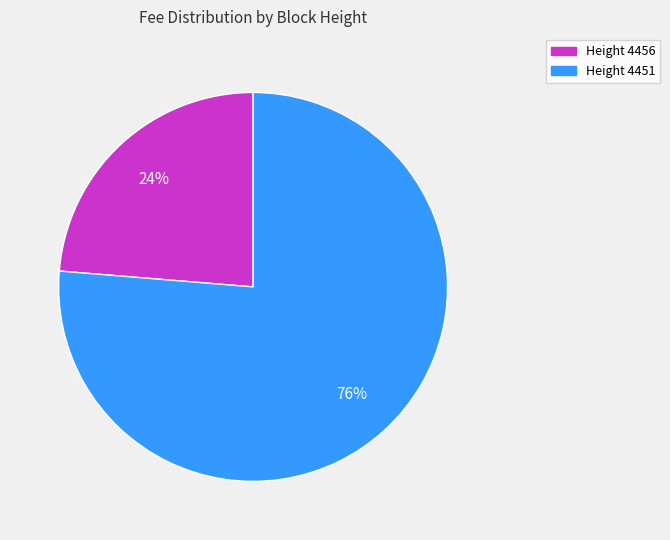

To the nearest percent, what is the combined percentage of Height 4451 and Height 4456?

100%